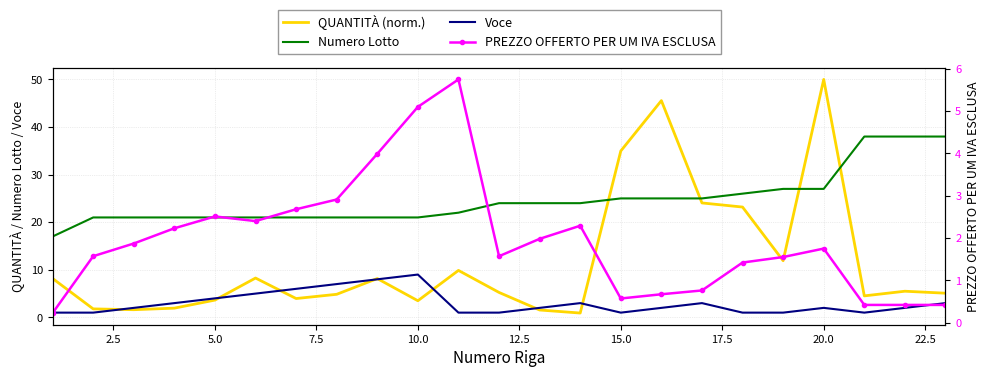

Is the value of Numero Lotto at 0.0 greater than the value of Voce at 22?

Yes